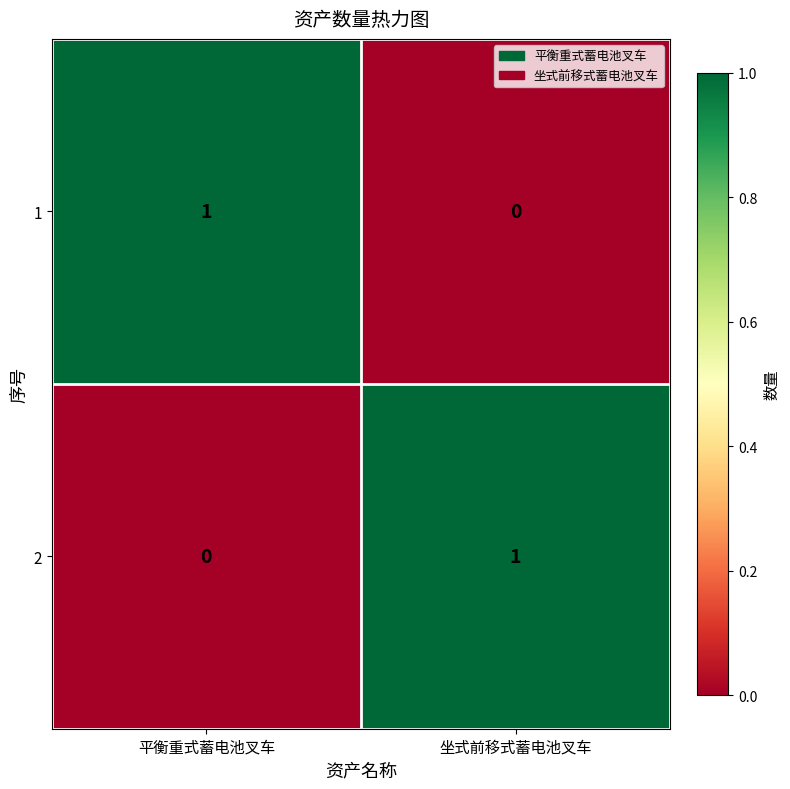

At which label does 2 reach its minimum?

平衡重式蓄电池叉车